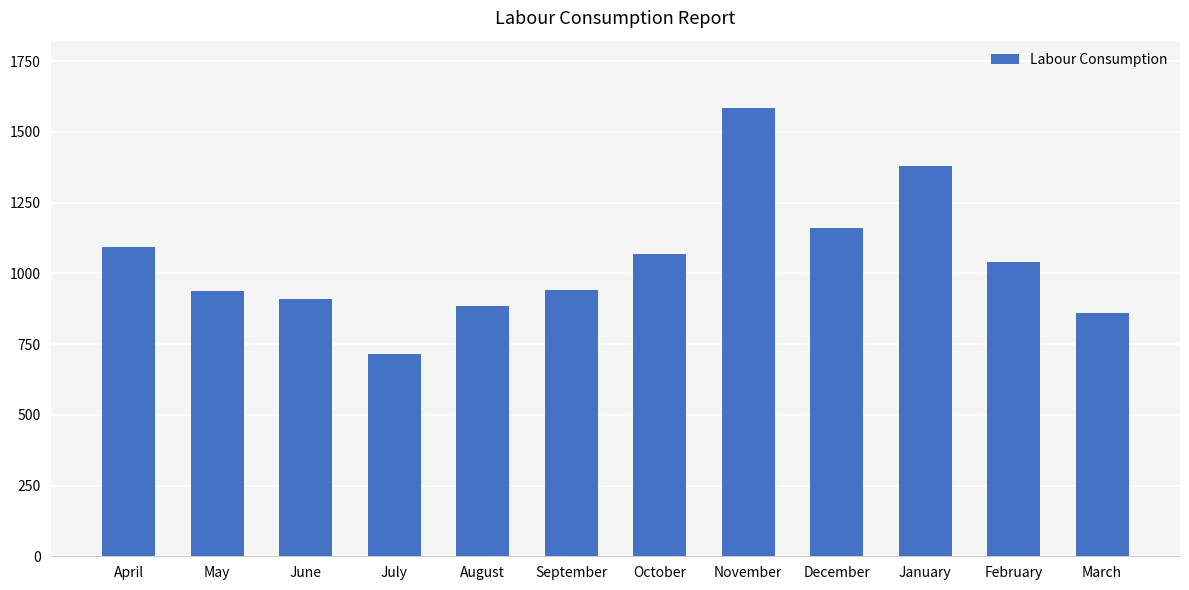

What is the sum of the values at April and February?

2133